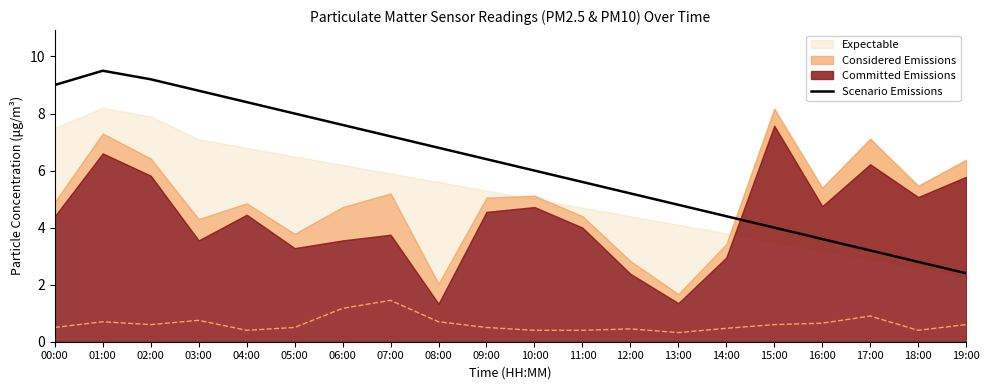

What position from the right is 09:00?

11